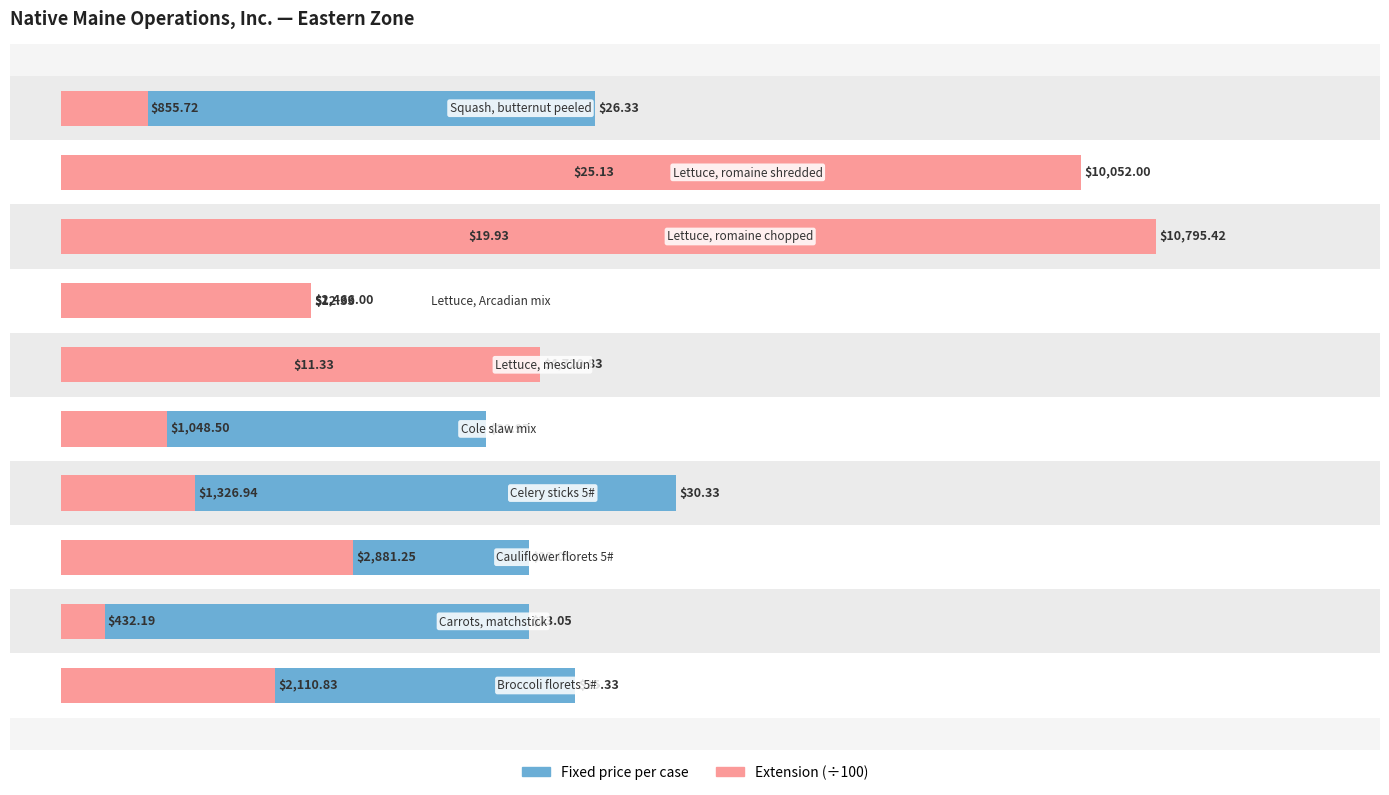

What value does the Fixed price per case series have at 9?

52.7